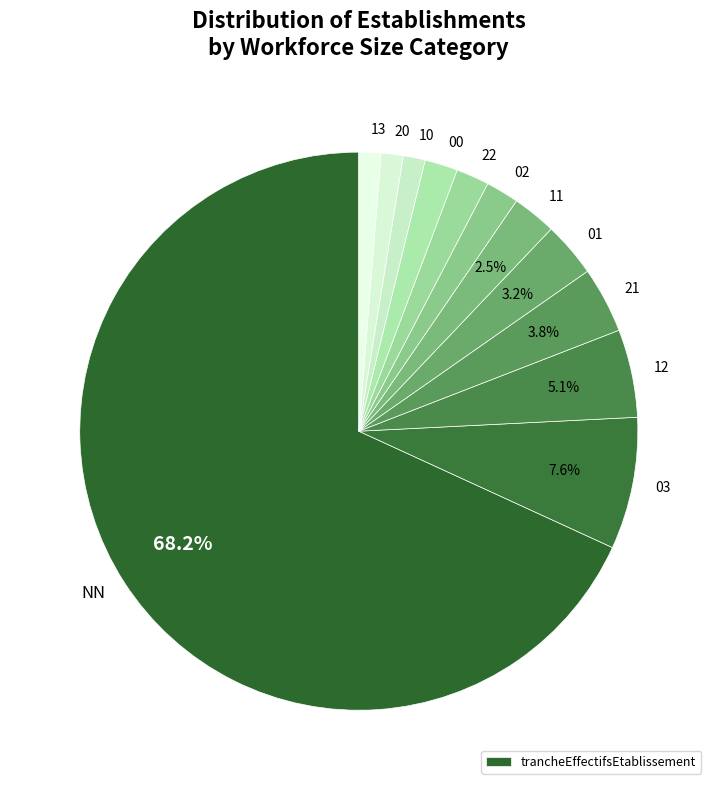

Which slice is the smallest?

10